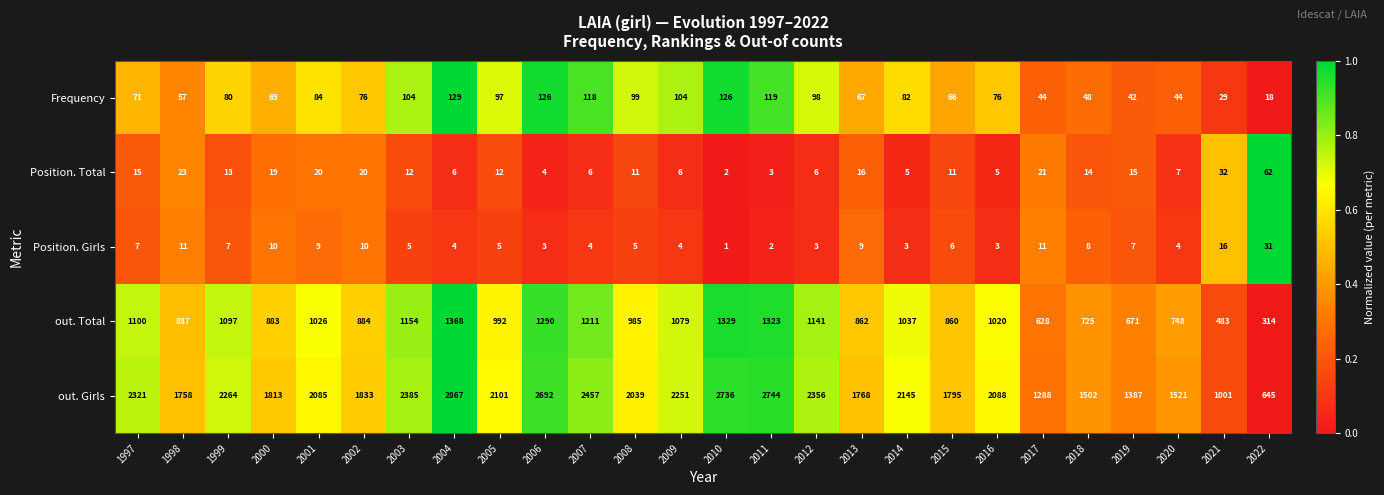

The value of out. Total at 1999 is 1097. True or false?

True